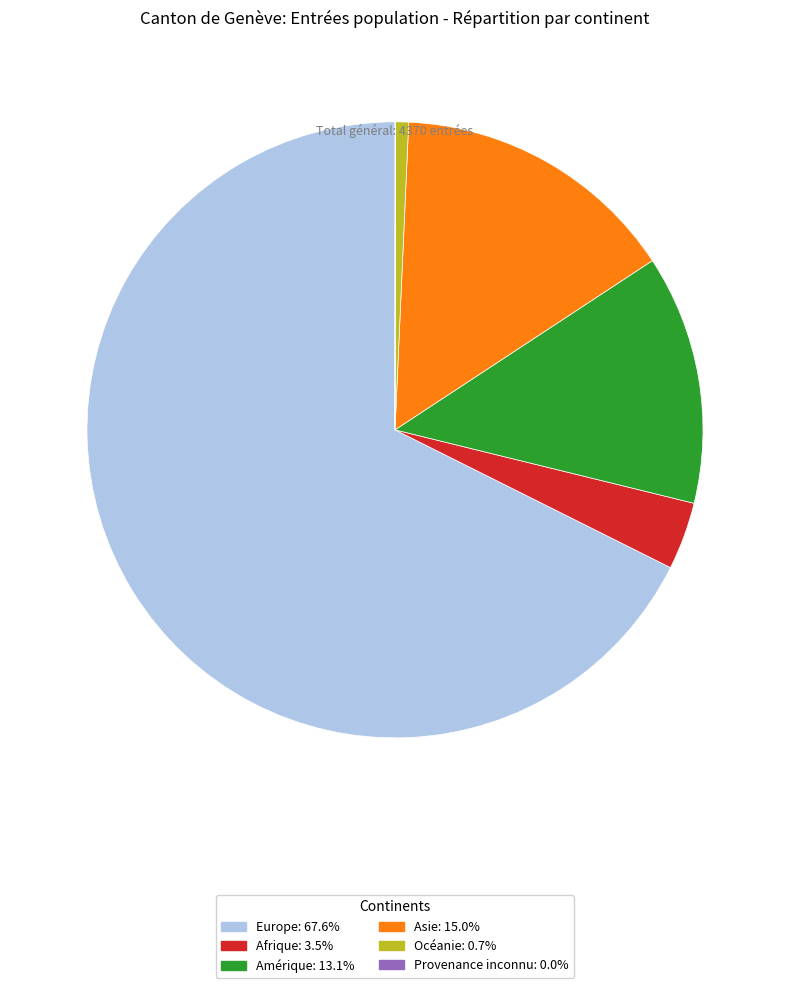

Is the sum of Amérique: 13.1% and Europe: 67.6% greater than half?

Yes